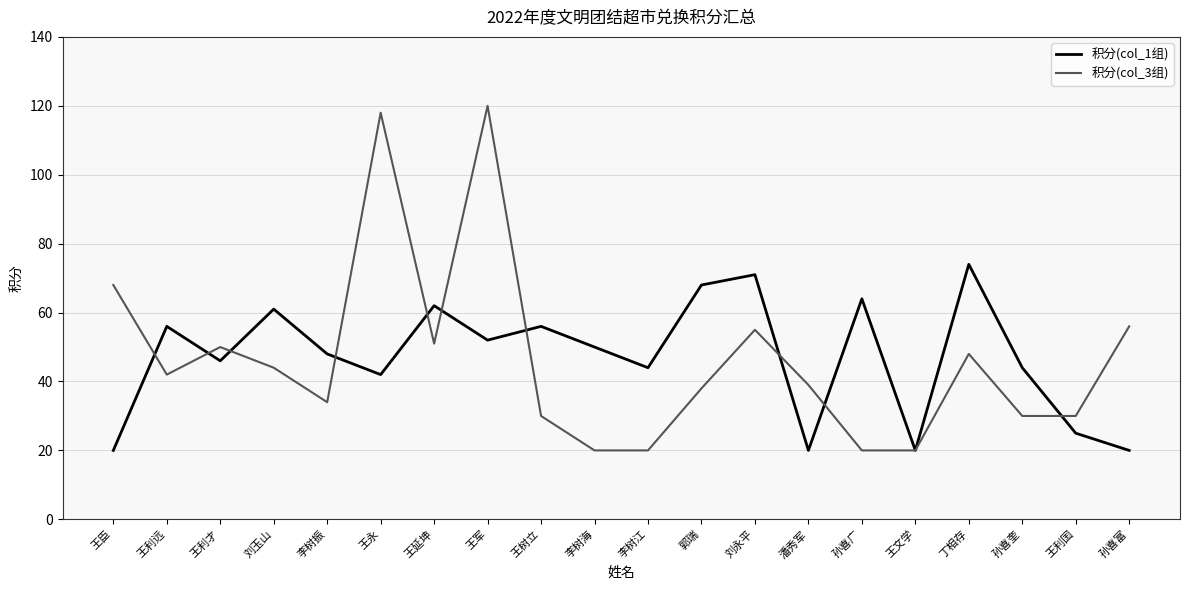

True or false: 积分(col_3组) has more than 0 interior local peaks.

True